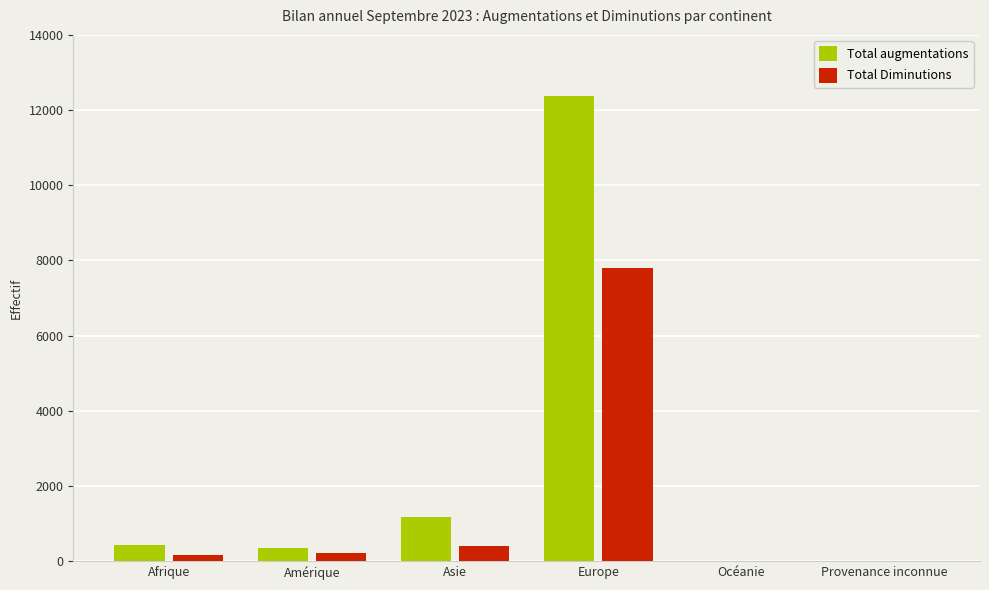

At which category is the sum across all series the highest?

Europe